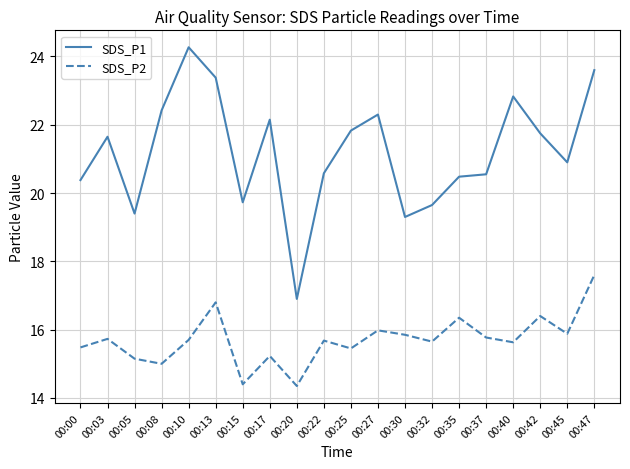

Rank the series at 00:42 from highest to lowest value.

SDS_P1, SDS_P2